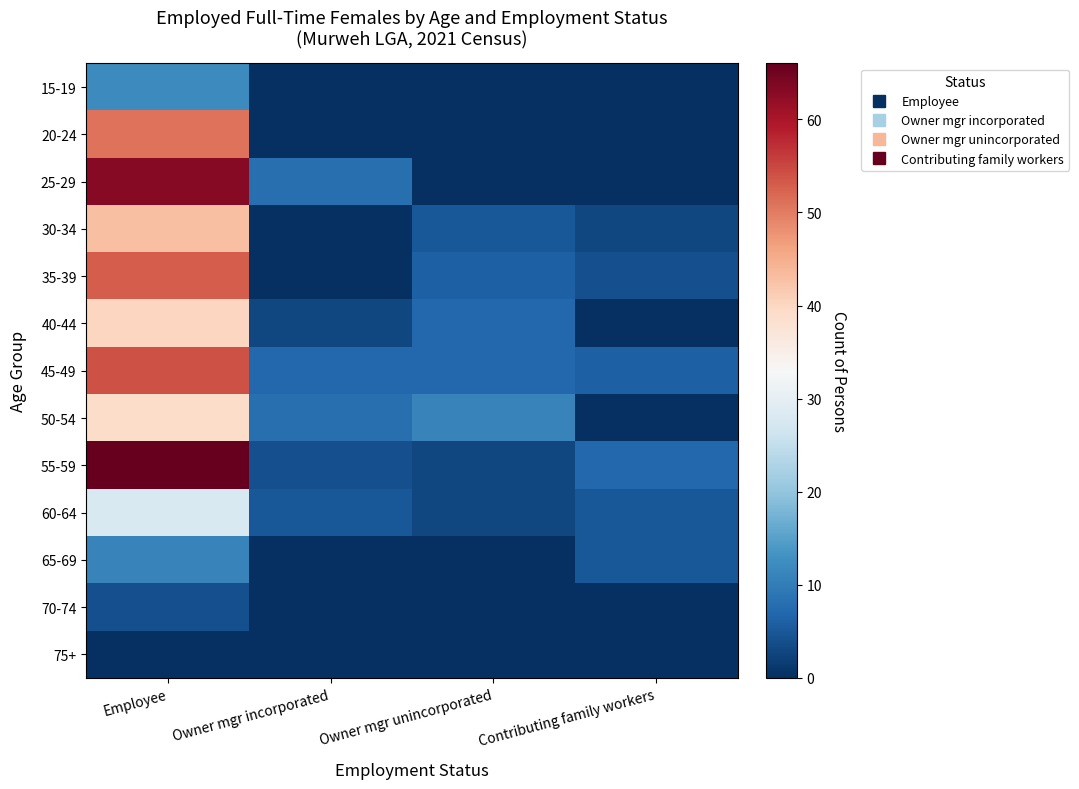

Reading left to right, transcribe all the data shown in this chart.

15-19: Employee=12	Owner mgr incorporated=0	Owner mgr unincorporated=0	Contributing family workers=0
20-24: Employee=51	Owner mgr incorporated=0	Owner mgr unincorporated=0	Contributing family workers=0
25-29: Employee=63	Owner mgr incorporated=8	Owner mgr unincorporated=0	Contributing family workers=0
30-34: Employee=43	Owner mgr incorporated=0	Owner mgr unincorporated=5	Contributing family workers=3
35-39: Employee=53	Owner mgr incorporated=0	Owner mgr unincorporated=6	Contributing family workers=4
40-44: Employee=40	Owner mgr incorporated=3	Owner mgr unincorporated=7	Contributing family workers=0
45-49: Employee=54	Owner mgr incorporated=7	Owner mgr unincorporated=7	Contributing family workers=6
50-54: Employee=39	Owner mgr incorporated=8	Owner mgr unincorporated=11	Contributing family workers=0
55-59: Employee=66	Owner mgr incorporated=4	Owner mgr unincorporated=3	Contributing family workers=7
60-64: Employee=28	Owner mgr incorporated=5	Owner mgr unincorporated=3	Contributing family workers=5
65-69: Employee=11	Owner mgr incorporated=0	Owner mgr unincorporated=0	Contributing family workers=5
70-74: Employee=4	Owner mgr incorporated=0	Owner mgr unincorporated=0	Contributing family workers=0
75+: Employee=0	Owner mgr incorporated=0	Owner mgr unincorporated=0	Contributing family workers=0